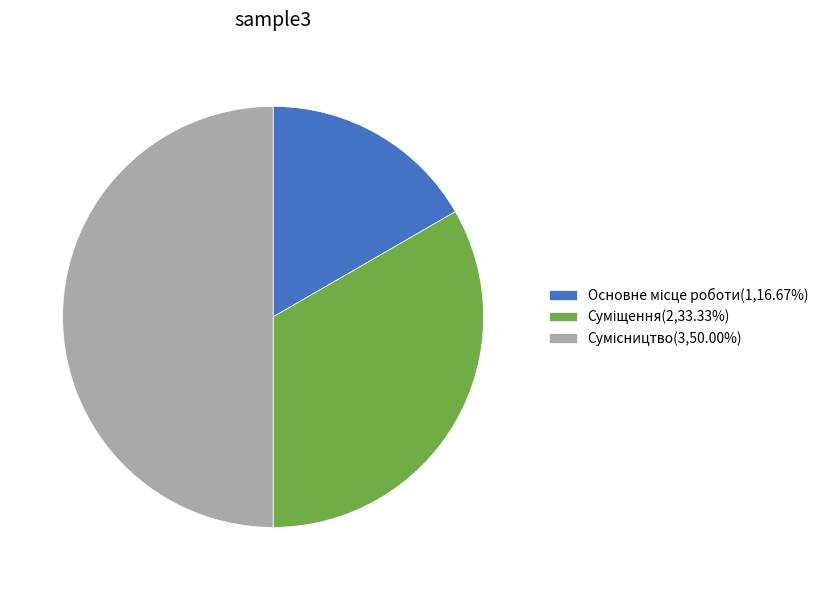

Which has a higher value, Основне місце роботи or Сумісництво?

Сумісництво